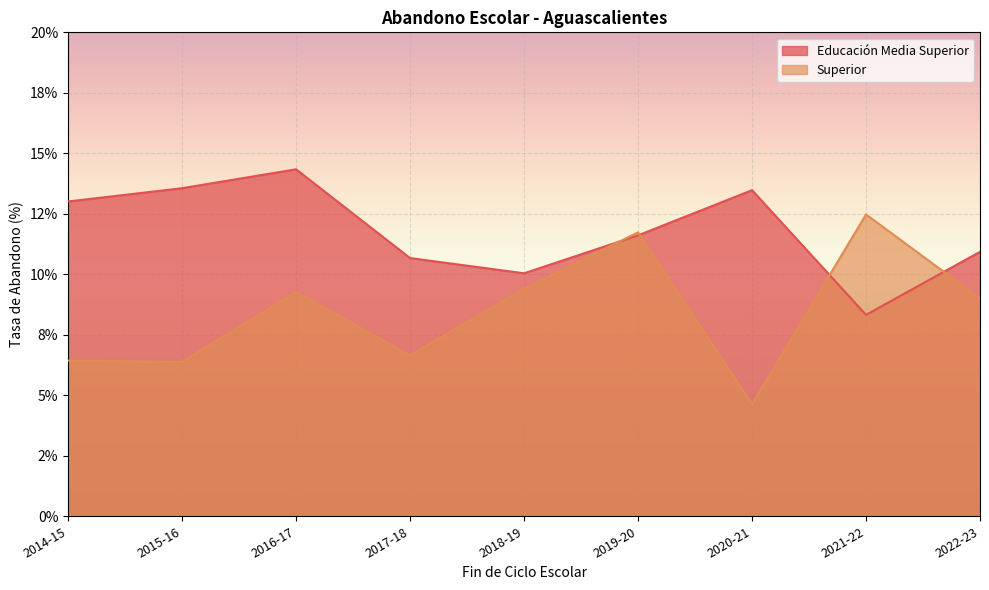

Where is Superior nearest to the value 8?

2022-23